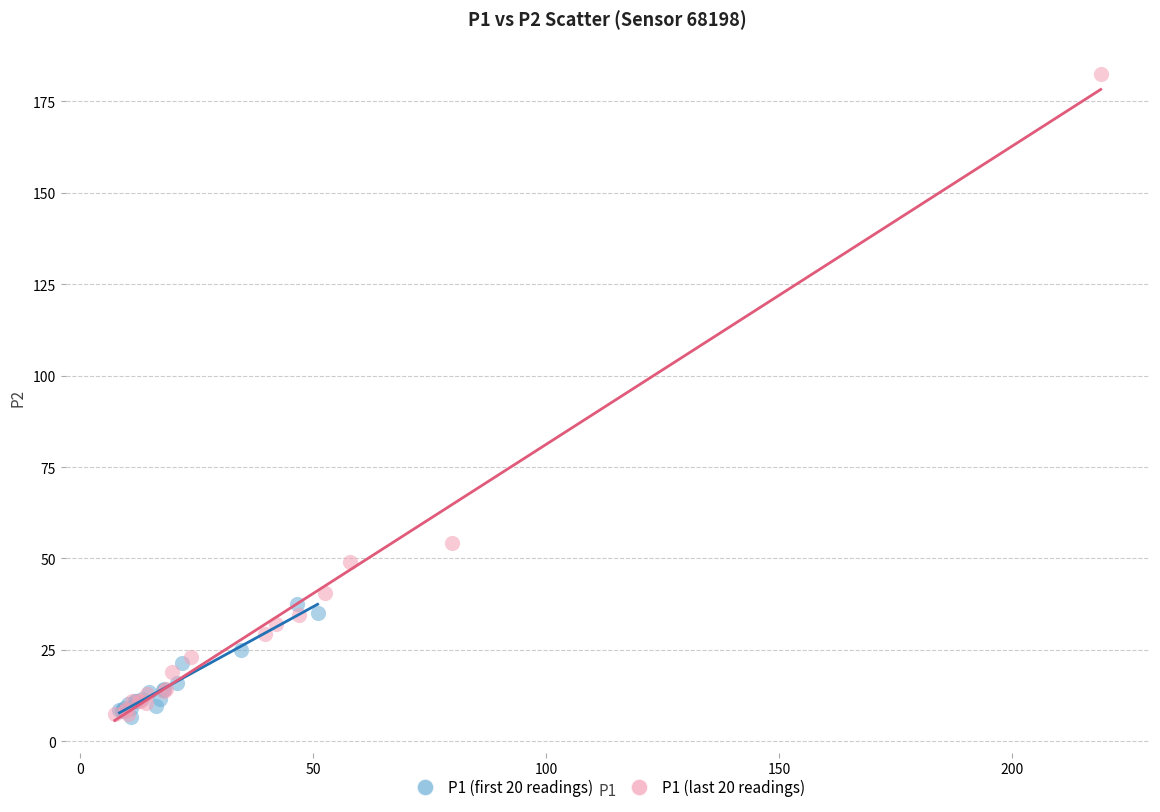

Which series has the widest spread of Y values?

P1 (last 20 readings)